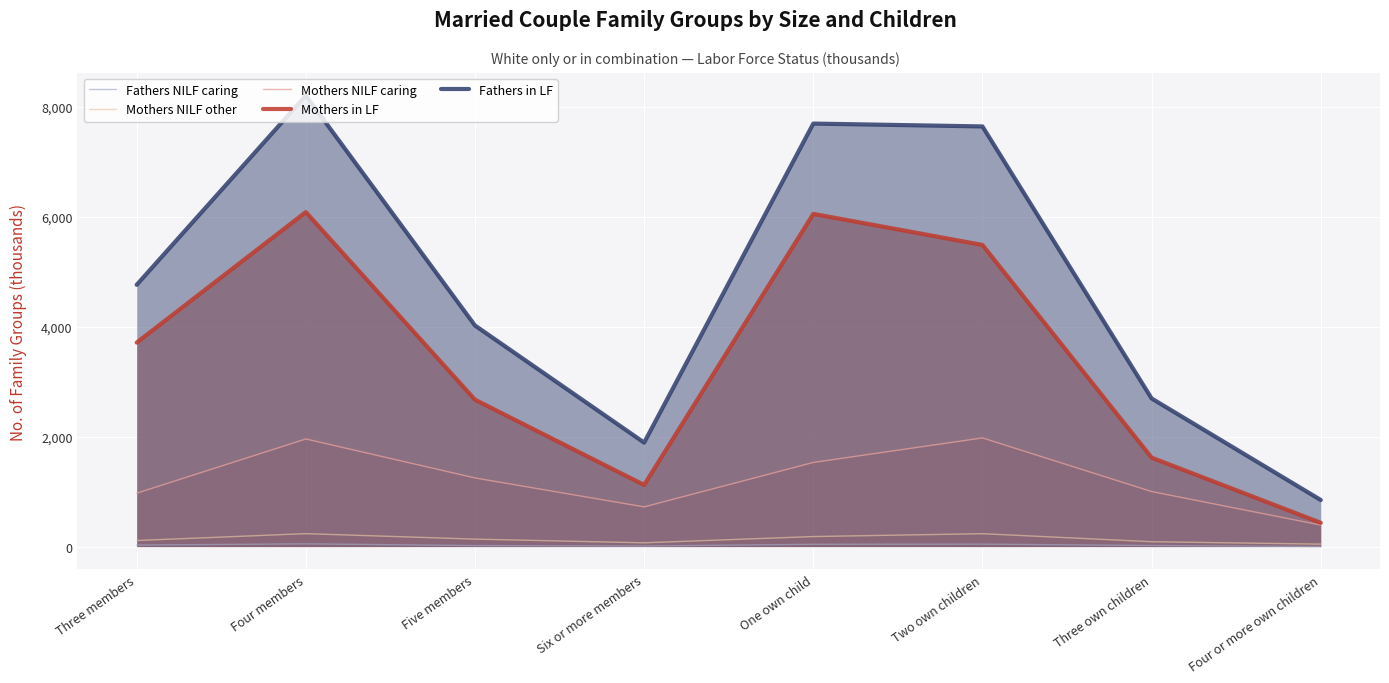

What is the spread (max minus min) of values at Two own children?

7602